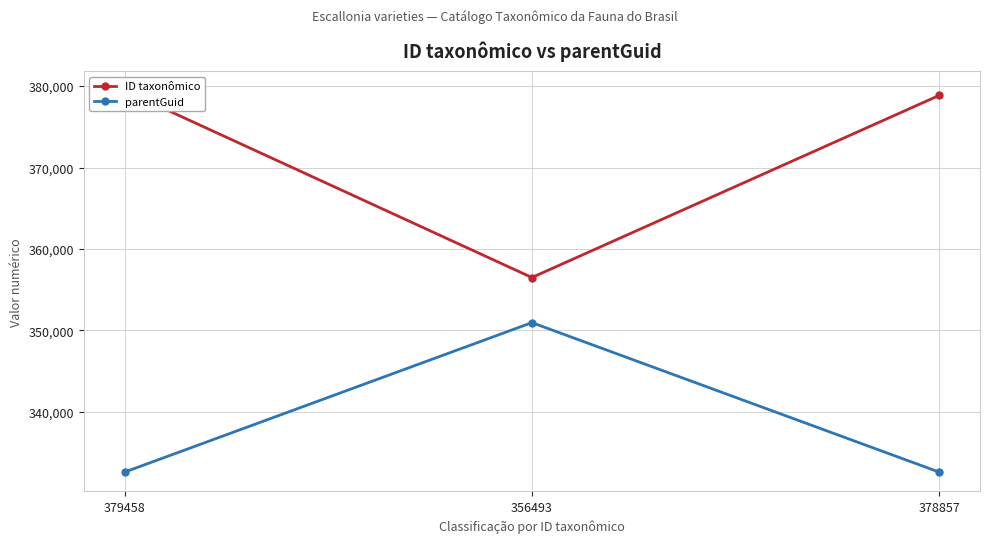

Read the parentGuid value at 379458.

332597